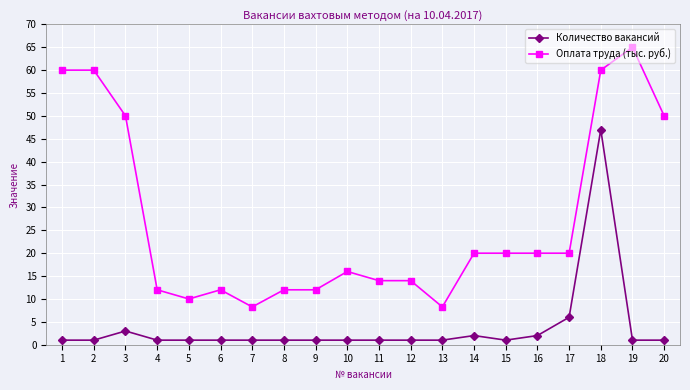

Reading left to right, what are all the values shown in this chart?

Количество вакансий: 1=1.0	2=1.0	3=3.0	4=1.0	5=1.0	6=1.0	7=1.0	8=1.0	9=1.0	10=1.0	11=1.0	12=1.0	13=1.0	14=2.0	15=1.0	16=2.0	17=6.0	18=47.0	19=1.0	20=1.0
Оплата труда (тыс. руб.): 1=60.0	2=60.0	3=50.0	4=12.0	5=10.0	6=12.0	7=8.3	8=12.0	9=12.0	10=16.0	11=14.0	12=14.0	13=8.3	14=20.0	15=20.0	16=20.0	17=20.0	18=60.0	19=65.0	20=50.0